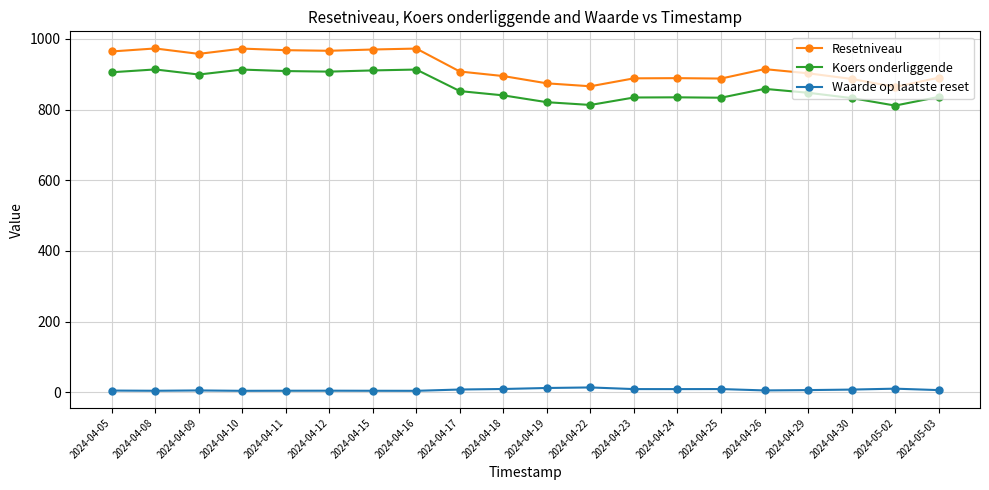

At how many categories does at least one series exceed 795?

20